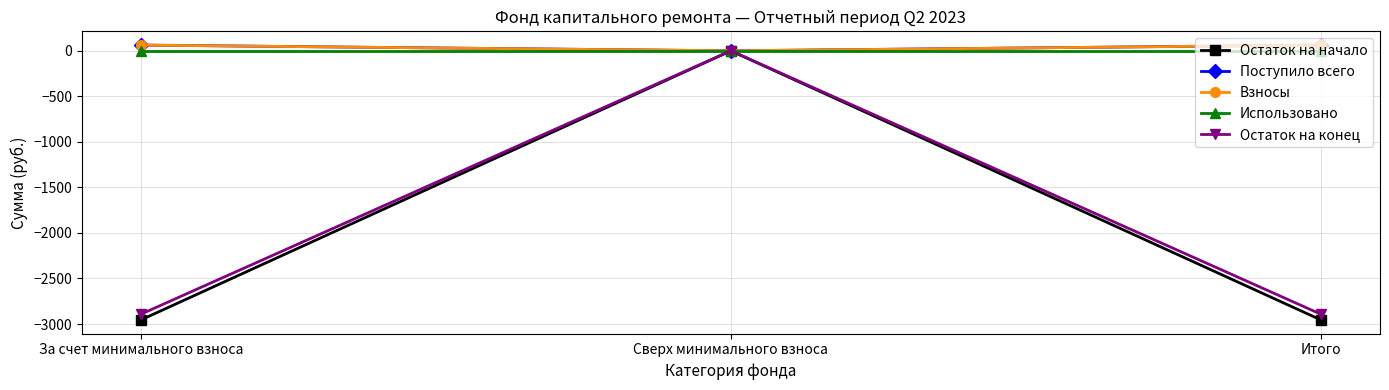

Is it true that Остаток на конец equals -1667.9 at Сверх минимального взноса?

False